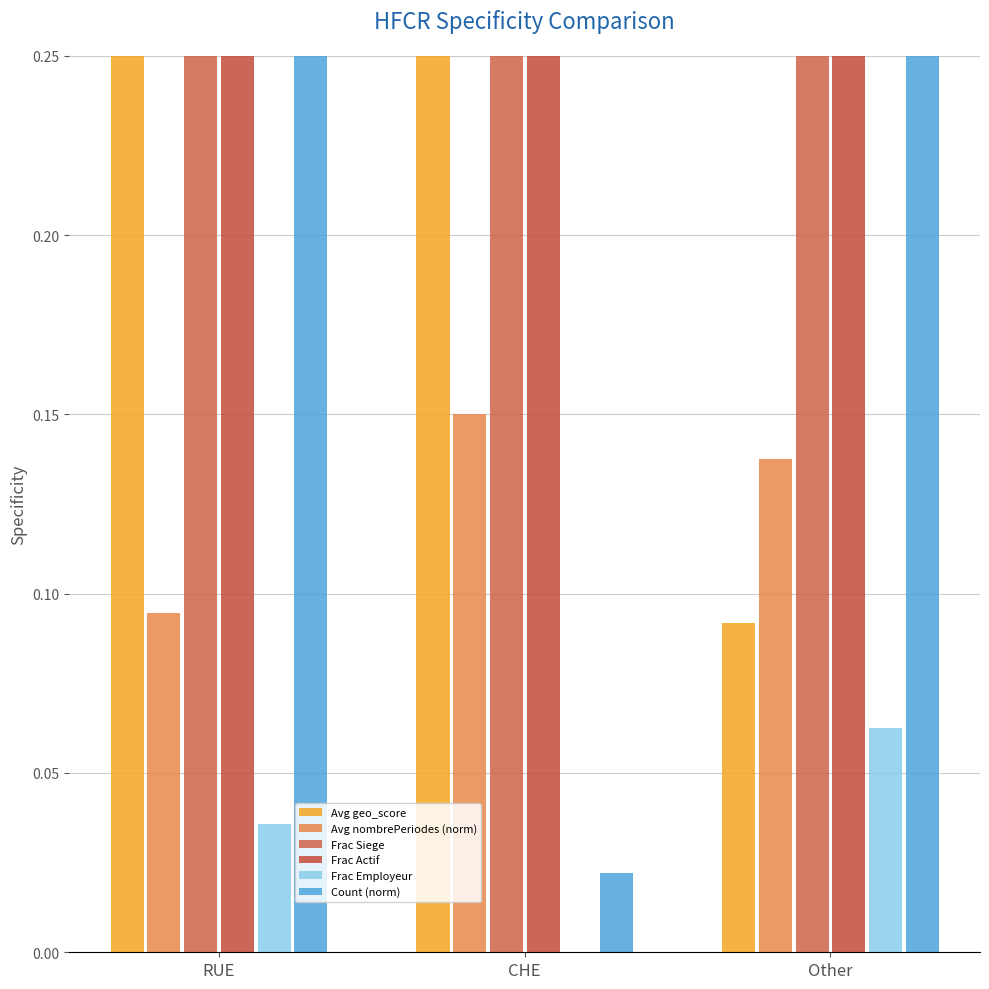

Reading right to left, what are all the values shown in this chart?

Avg geo_score: Other=0.1	CHE=0.8	RUE=0.9
Avg nombrePeriodes (norm): Other=0.1	CHE=0.1	RUE=0.1
Frac Siege: Other=0.8	CHE=1.0	RUE=0.9
Frac Actif: Other=0.2	CHE=1.0	RUE=0.6
Frac Employeur: Other=0.1	CHE=0.0	RUE=0.0
Count (norm): Other=0.4	CHE=0.0	RUE=0.6